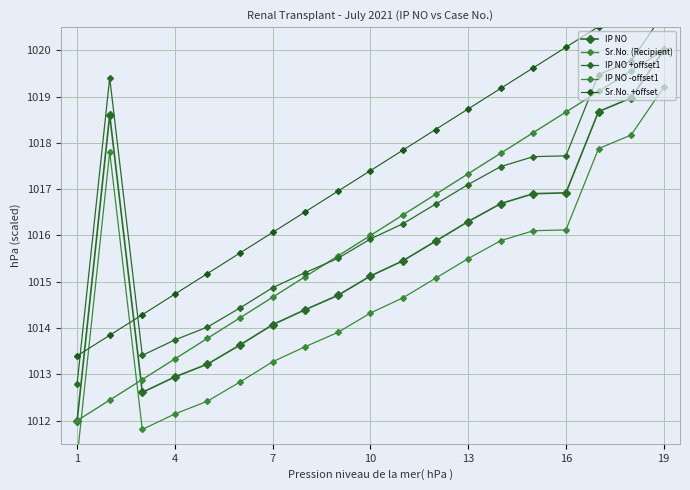

At which category is the sum across all series the highest?

19